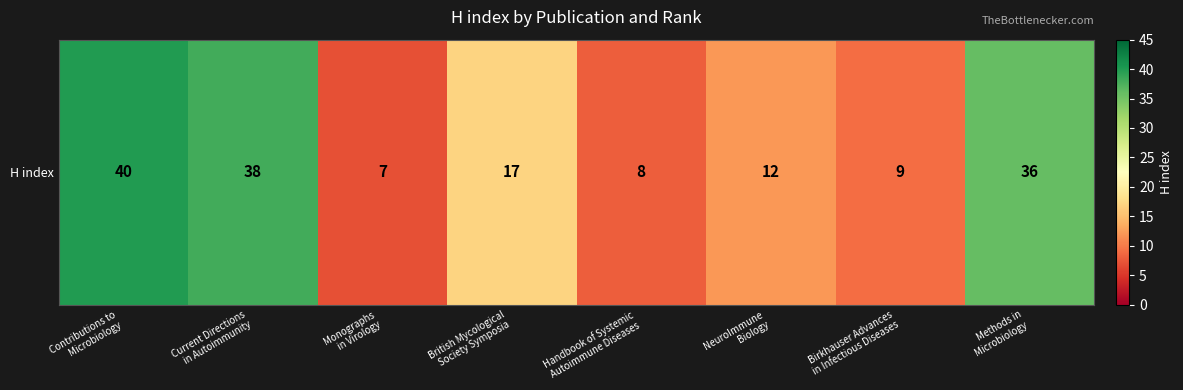

The value at Monographs
in Virology is 7. True or false?

True